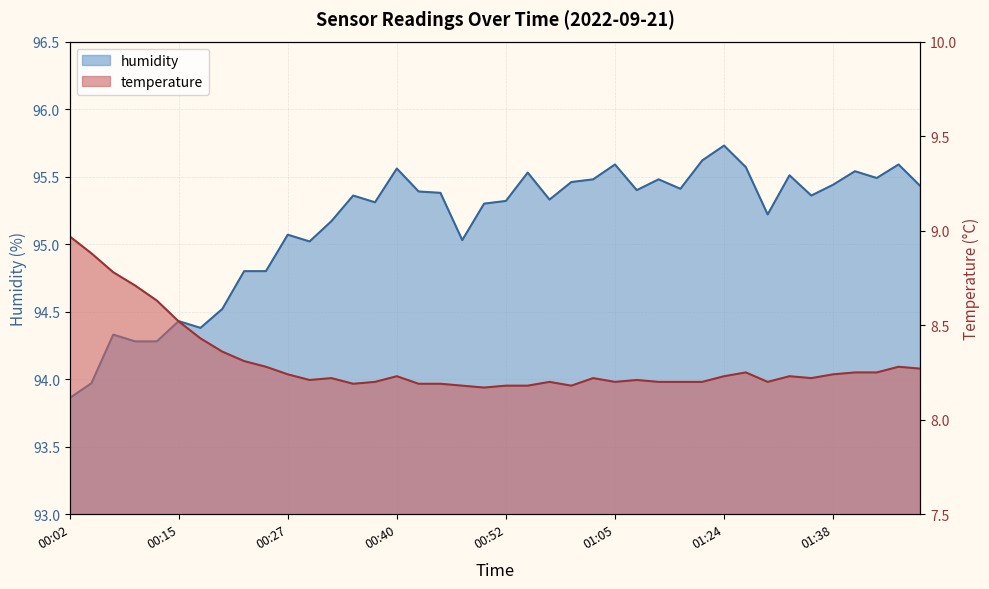

What are all the series names shown in the legend?

temperature, humidity